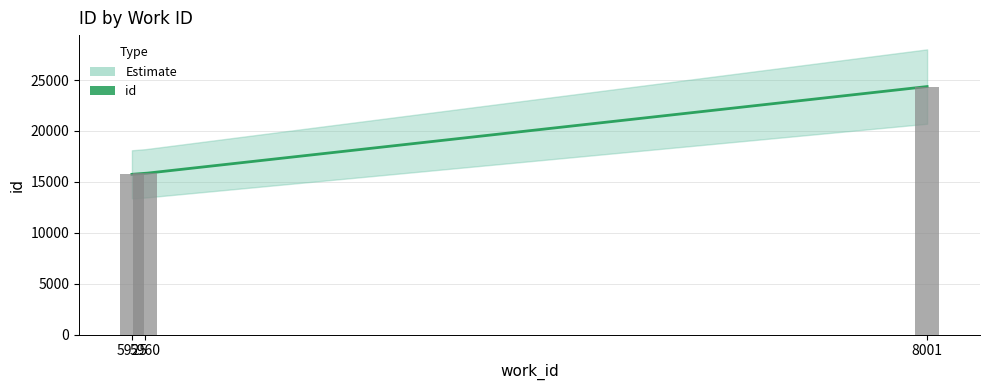

How many data points are above 15830?

1